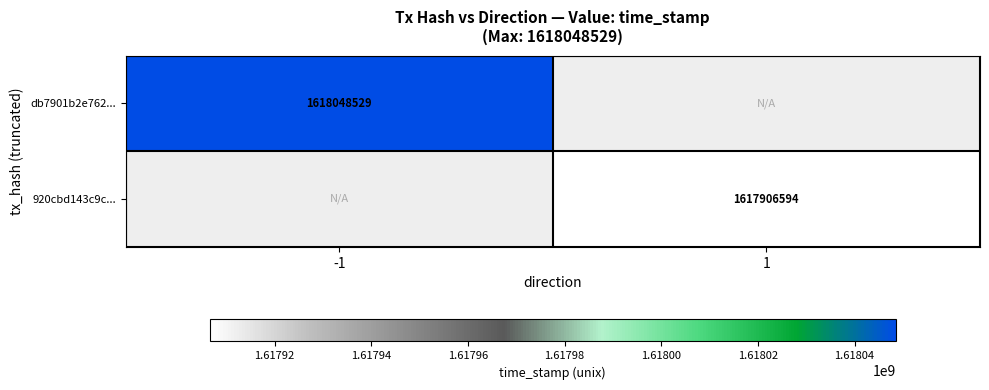

The 920cbd143c9c... series shows 2613744320 at 1. True or false?

False